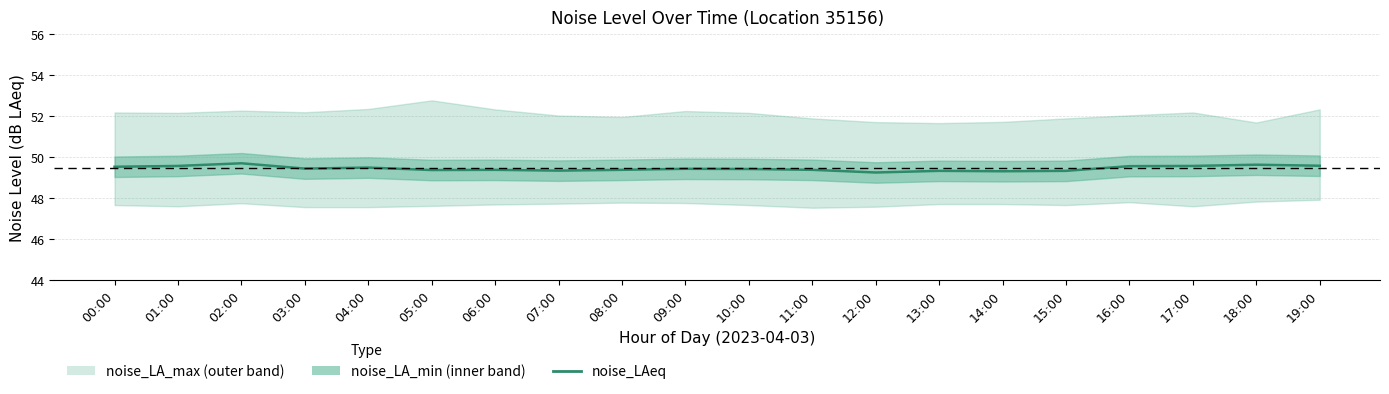

List the labels in order of value, largest first.

02:00, 18:00, 19:00, 01:00, 17:00, 16:00, 00:00, 04:00, 03:00, 09:00, 10:00, 06:00, 08:00, 11:00, 05:00, 07:00, 13:00, 15:00, 14:00, 12:00